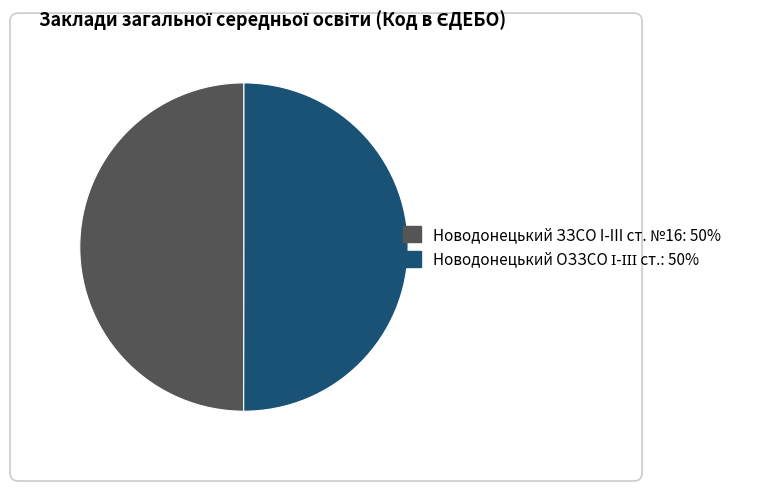

The Новодонецький ЗЗСО I-III ст. №16 slice represents 50% of the pie. True or false?

True